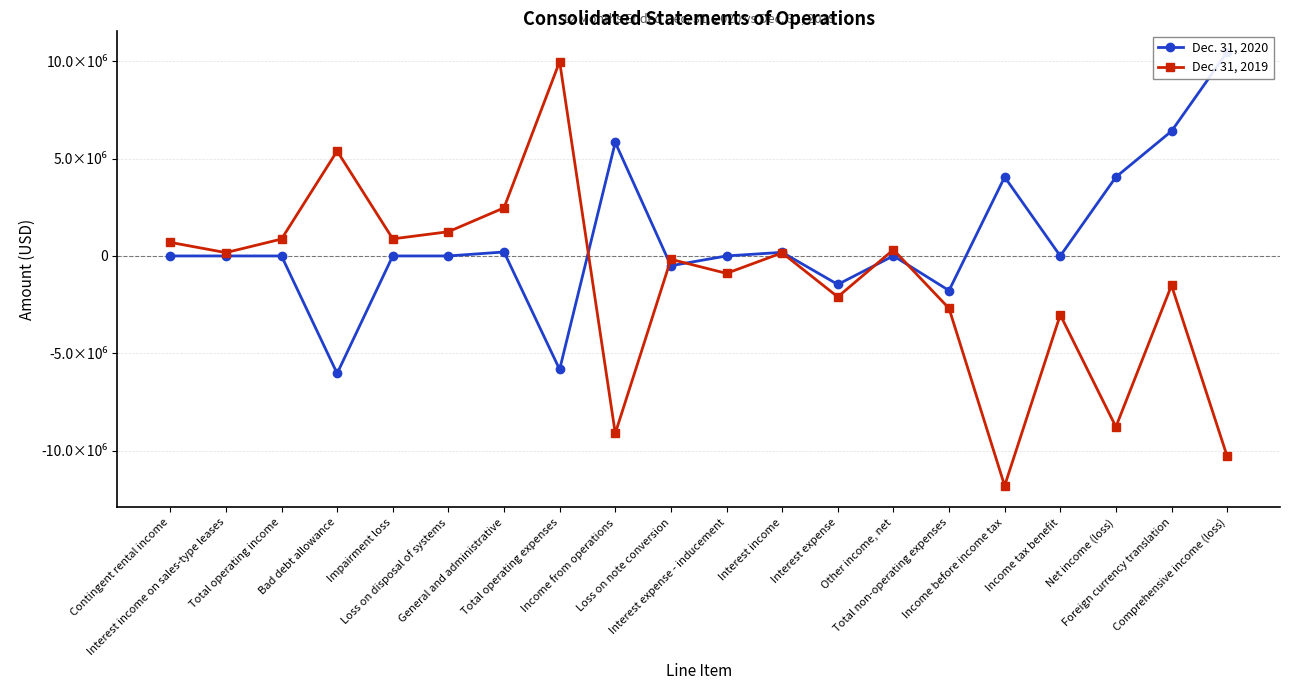

Does the chart display data point markers on the line(s)?

Yes